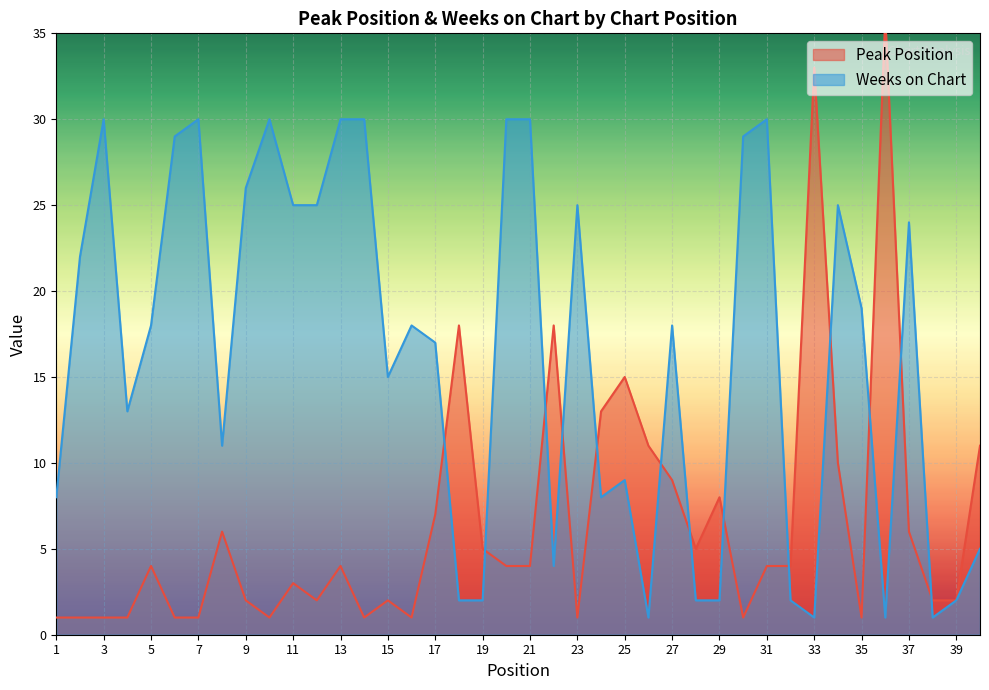

Which label corresponds to the largest value in the chart?

36